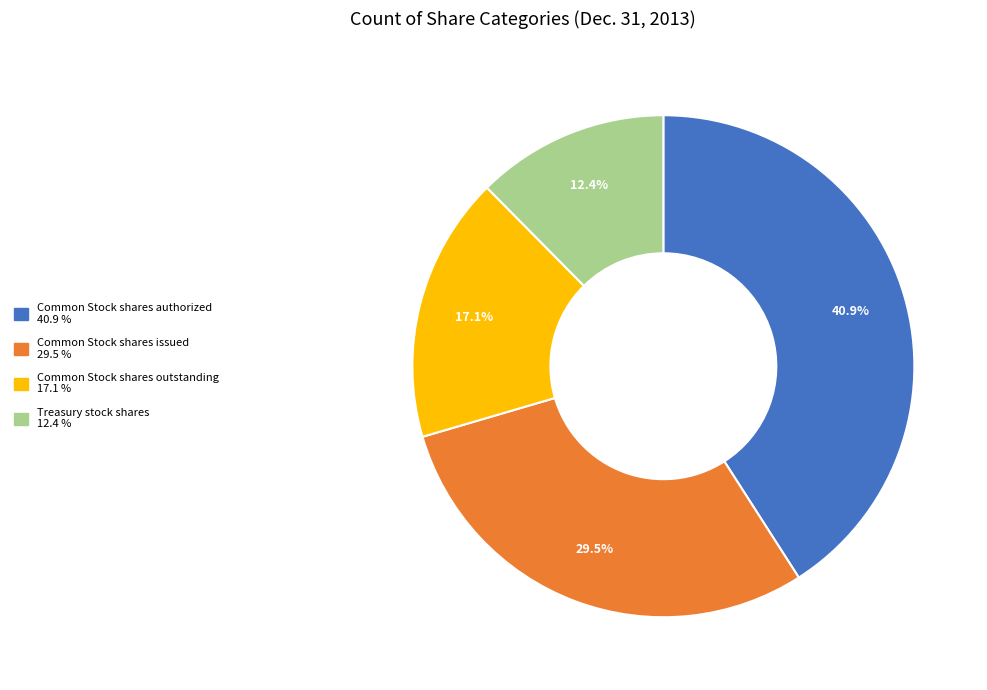

Is Common Stock shares outstanding the majority of the pie?

No